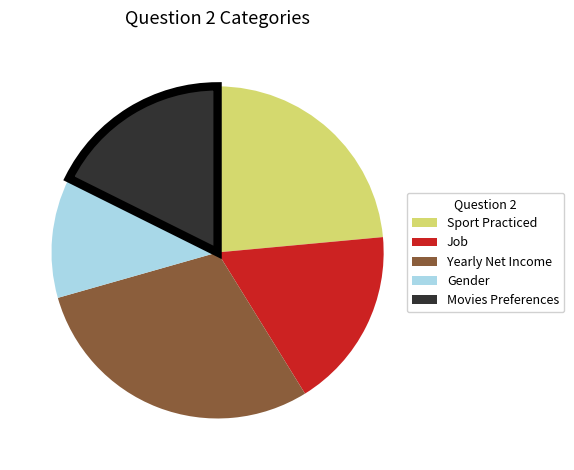

Combined, do Sport Practiced and Yearly Net Income account for over 50%?

Yes